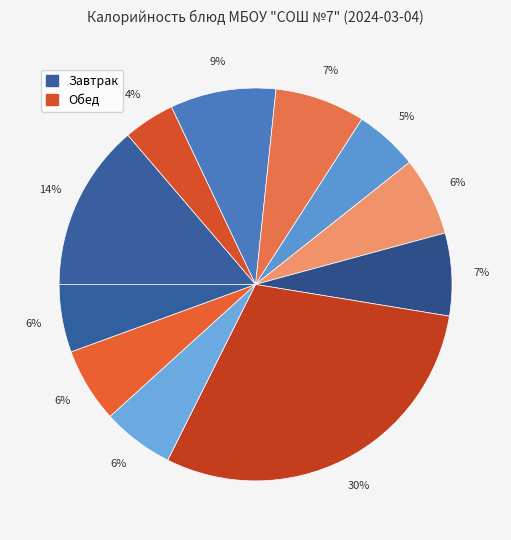

What is the largest slice in the pie chart?

Плов из мяса птицы